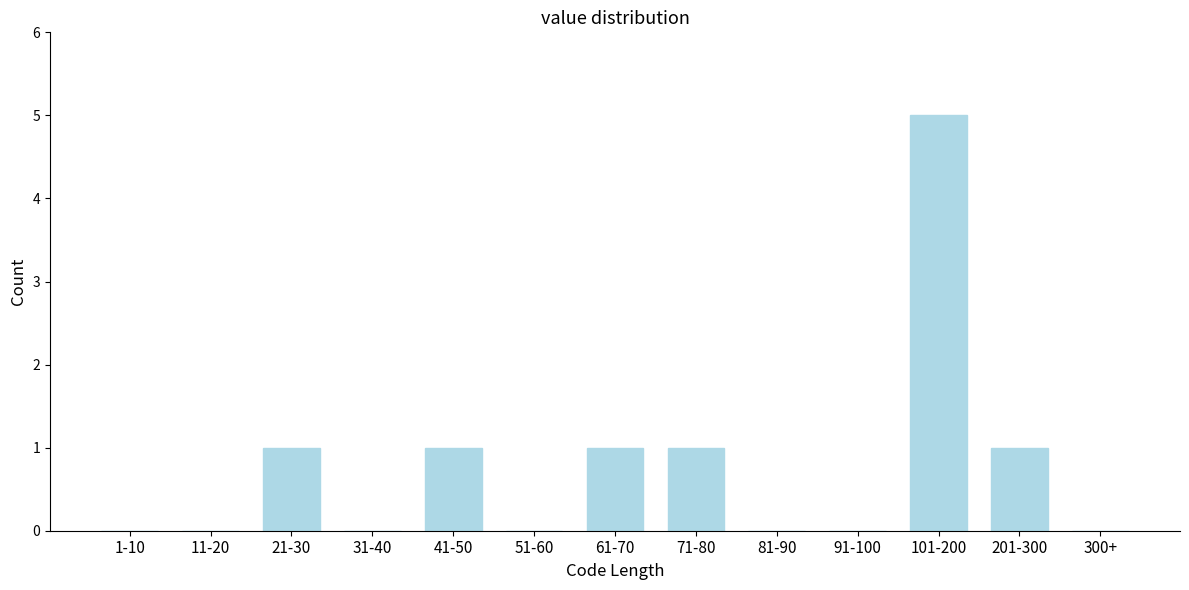

Reading left to right, what are all the values shown in this chart?

1-10=0	11-20=0	21-30=1	31-40=0	41-50=1	51-60=0	61-70=1	71-80=1	81-90=0	91-100=0	101-200=5	201-300=1	300+=0